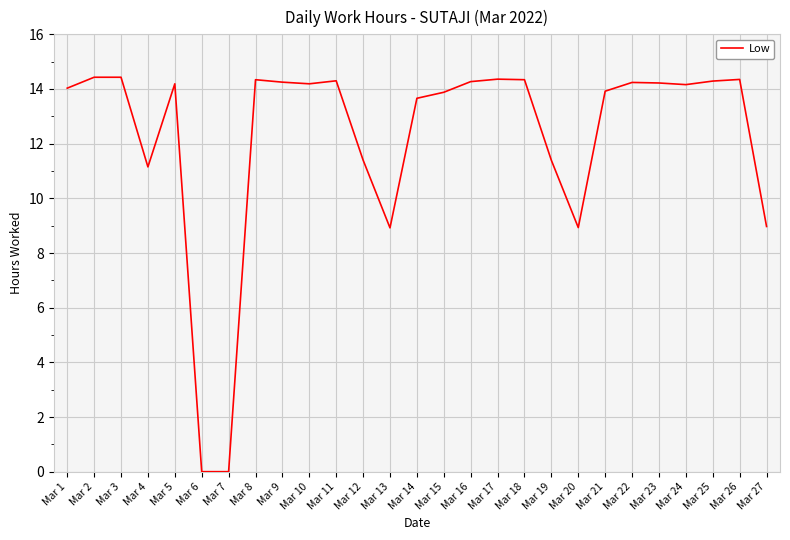

What is the ratio of the value at Mar 19 to the value at Mar 10?

0.8